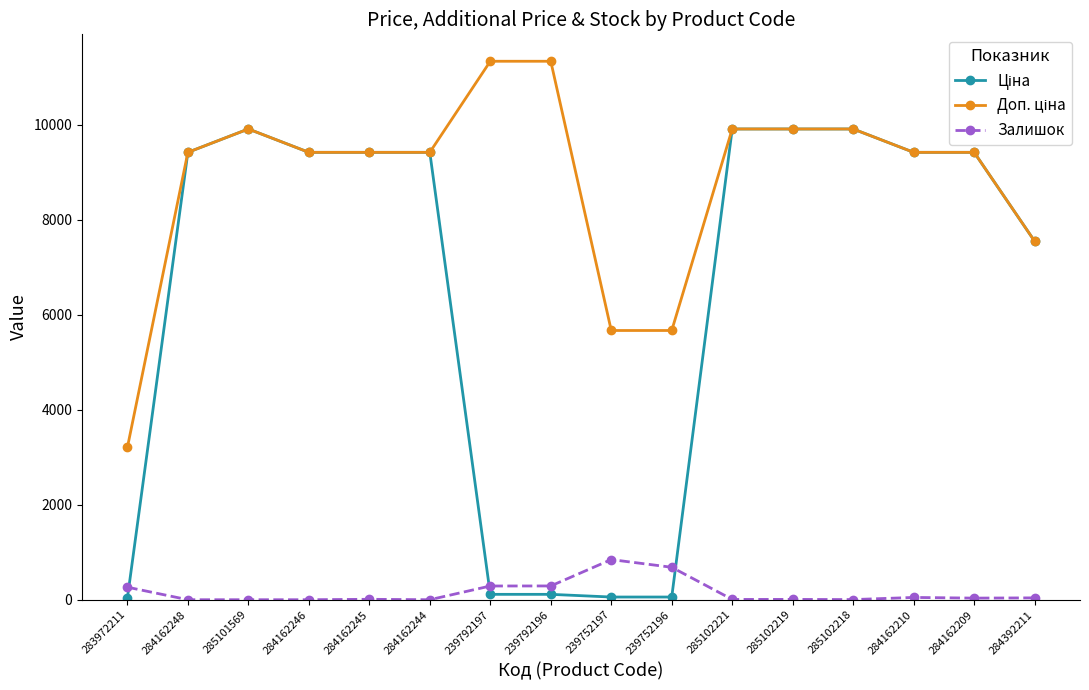

The value of Залишок at 239792196 is 290.0. True or false?

True